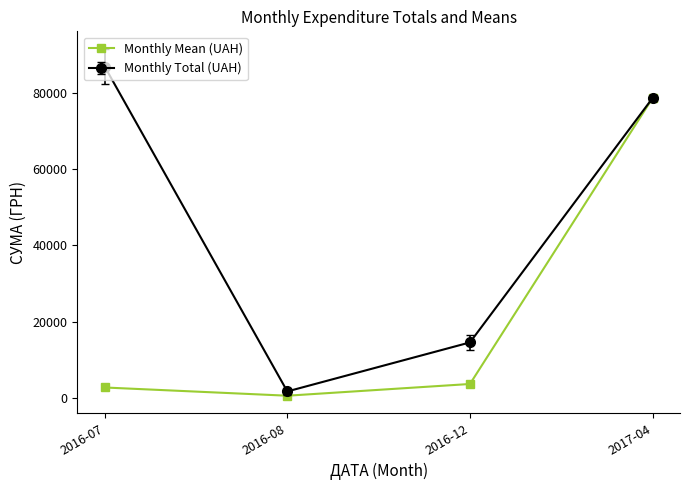

Where is Monthly Total (UAH) nearest to the value 44268?

2016-12